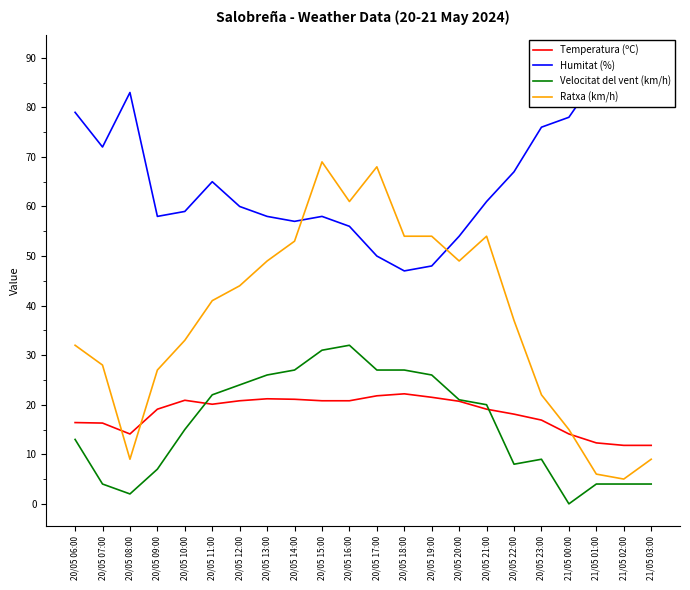

At which category does Humitat (%) reach its first local peak?

20/05 08:00